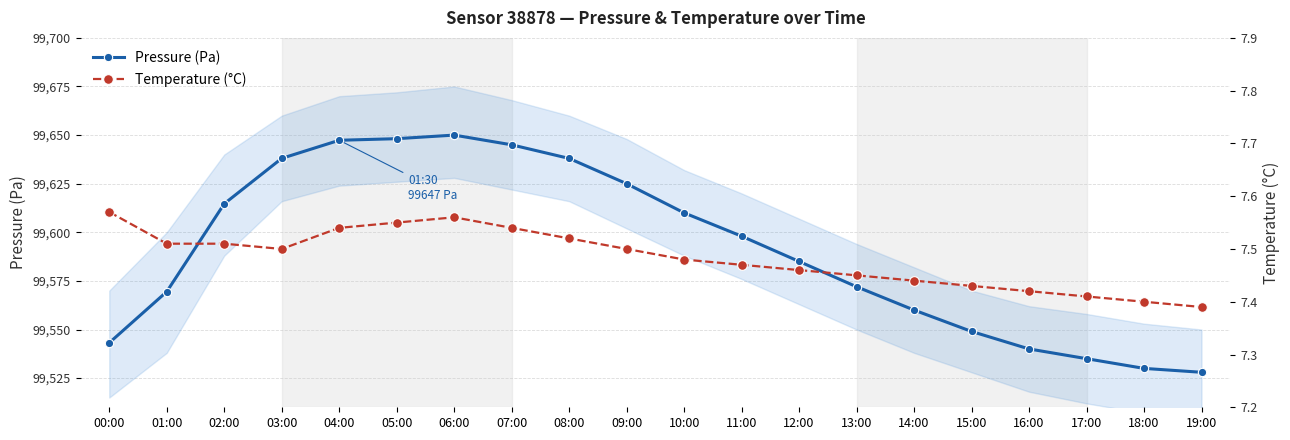

Rank the categories by Temperature (°C) value from highest to lowest.

00:00, 06:00, 05:00, 04:00, 07:00, 08:00, 01:00, 02:00, 03:00, 09:00, 10:00, 11:00, 12:00, 13:00, 14:00, 15:00, 16:00, 17:00, 18:00, 19:00